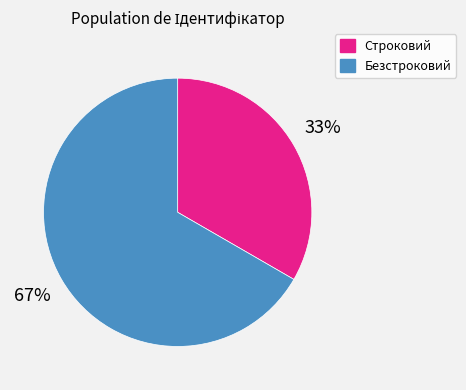

Is there a majority slice in this chart?

Yes